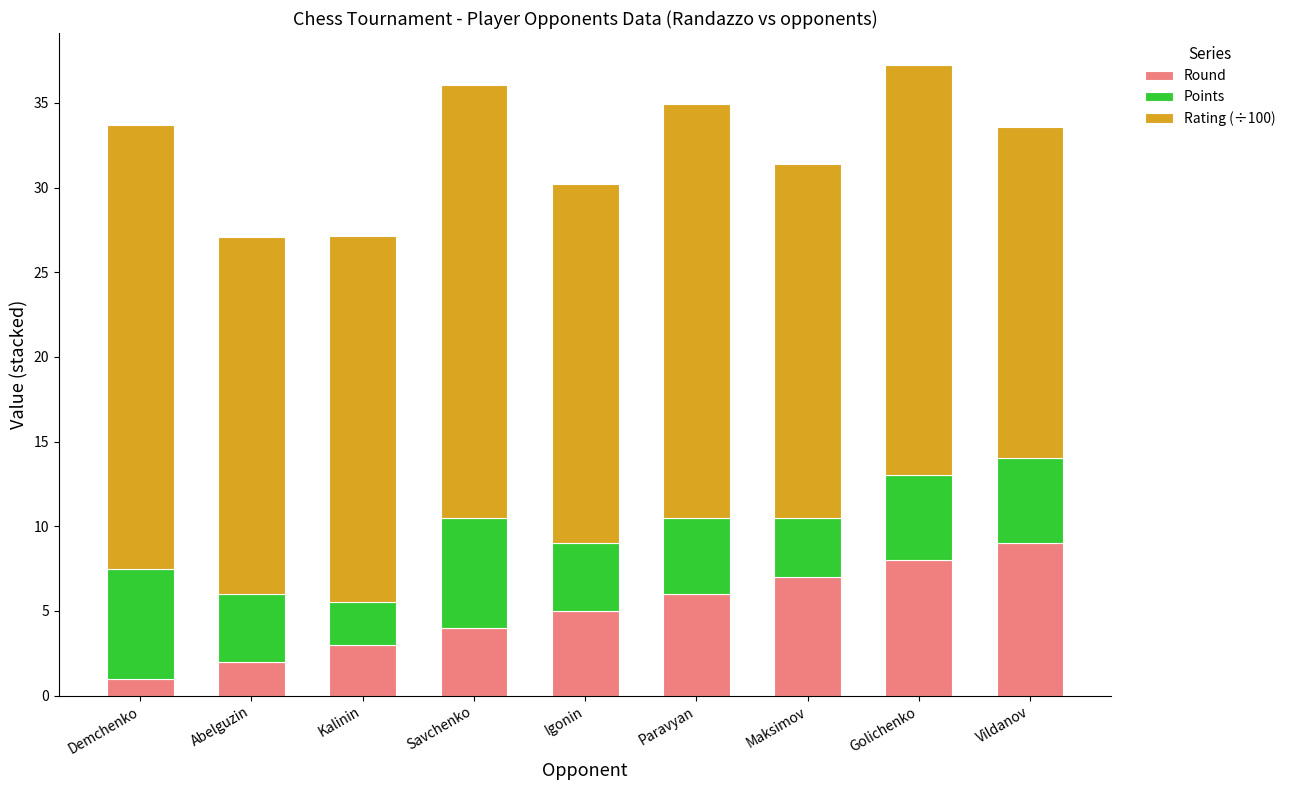

What value does the Round series have at Maksimov?

7.0